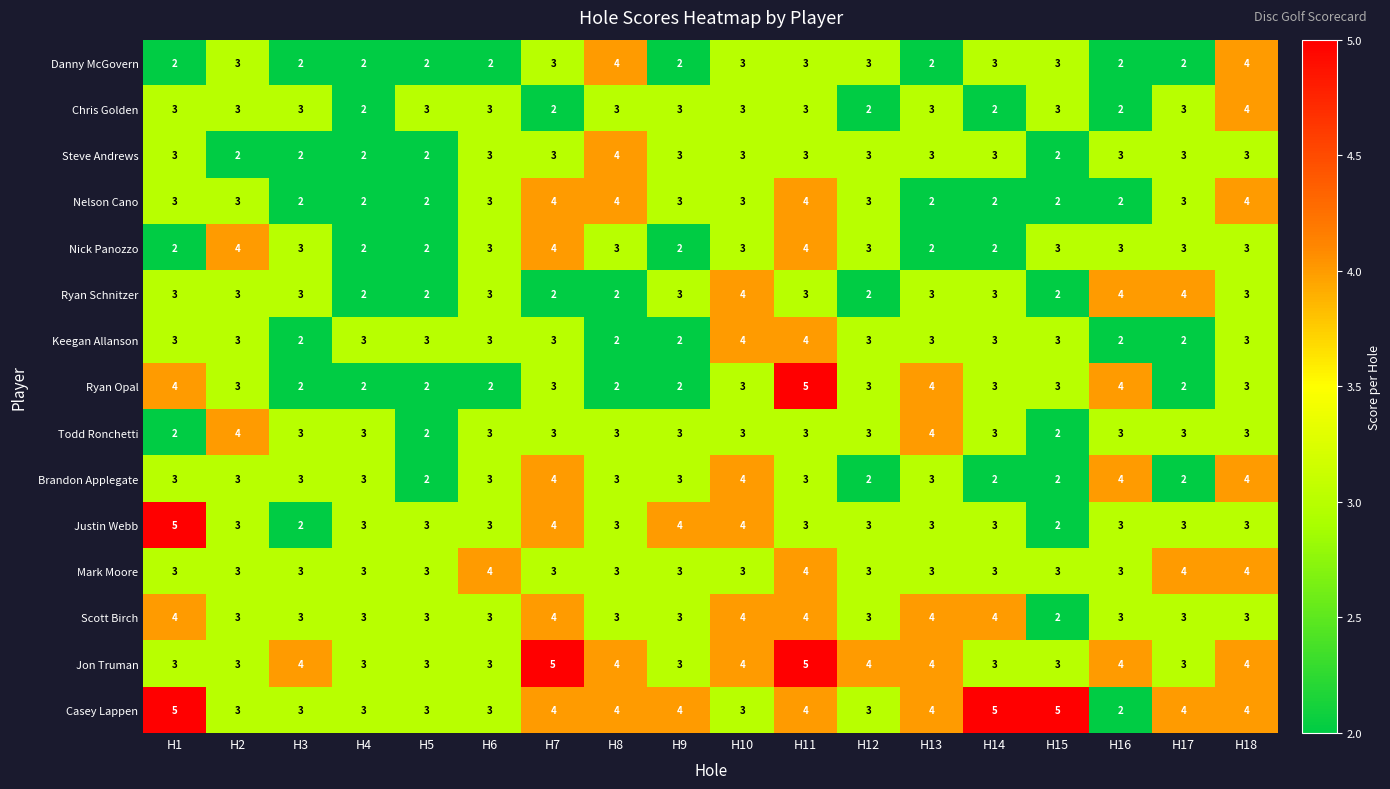

What is the average value of the Ryan Schnitzer series?

3